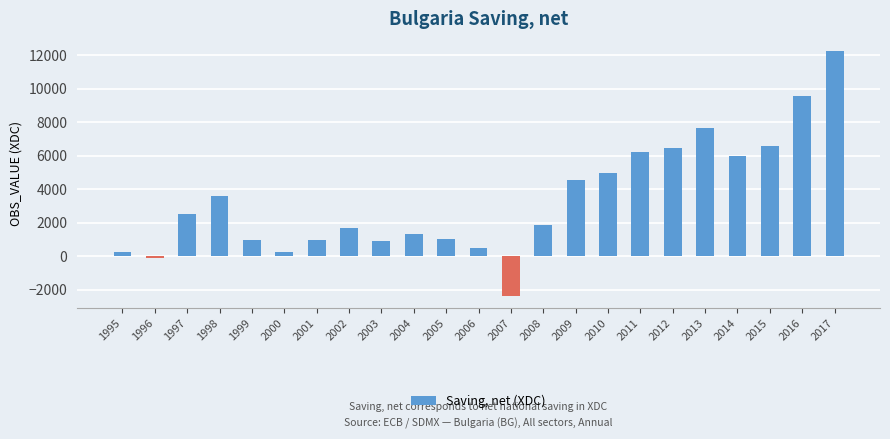

Are the bars grouped side by side (vs. stacked)?

No